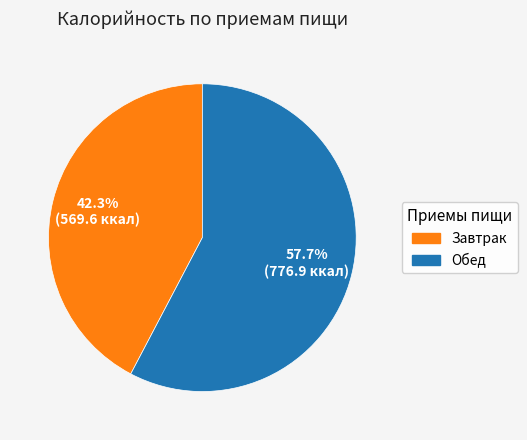

To the nearest percent, what percentage of the pie is Обед?

58%